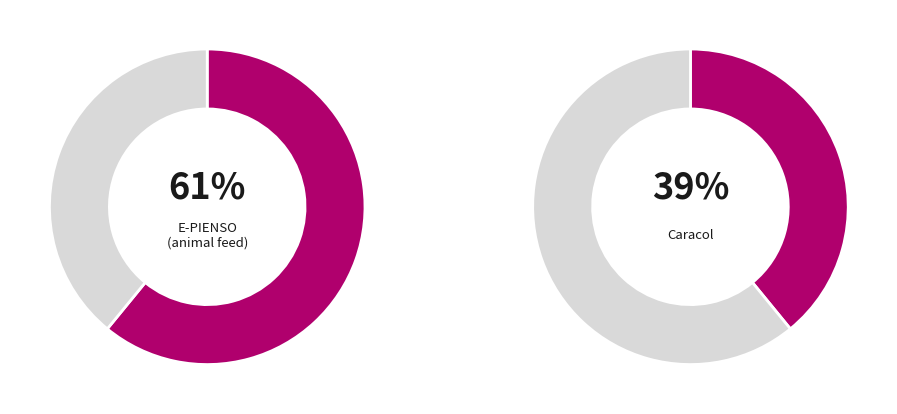

What percentage is NOT represented by Groupe opérationnel Caracol?

60.9%